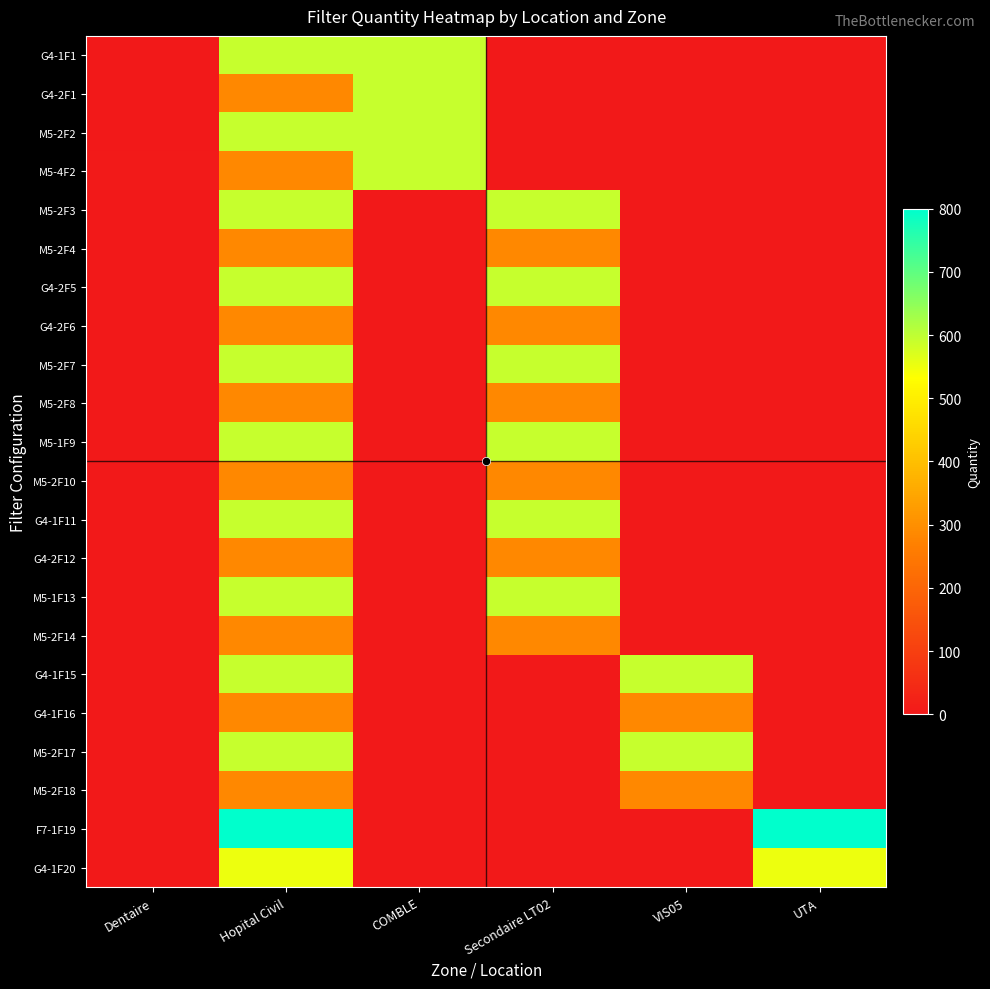

Reading right to left, transcribe all the data shown in this chart.

G4-1F1: UTA=0	VIS05=0	Secondaire LT02=0	COMBLE=592	Hopital Civil=592	Dentaire=1
G4-2F1: UTA=0	VIS05=0	Secondaire LT02=0	COMBLE=592	Hopital Civil=287	Dentaire=2
M5-2F2: UTA=0	VIS05=0	Secondaire LT02=0	COMBLE=592	Hopital Civil=592	Dentaire=2
M5-4F2: UTA=0	VIS05=0	Secondaire LT02=0	COMBLE=592	Hopital Civil=287	Dentaire=4
M5-2F3: UTA=0	VIS05=0	Secondaire LT02=592	COMBLE=0	Hopital Civil=592	Dentaire=2
M5-2F4: UTA=0	VIS05=0	Secondaire LT02=287	COMBLE=0	Hopital Civil=287	Dentaire=2
G4-2F5: UTA=0	VIS05=0	Secondaire LT02=592	COMBLE=0	Hopital Civil=592	Dentaire=2
G4-2F6: UTA=0	VIS05=0	Secondaire LT02=287	COMBLE=0	Hopital Civil=287	Dentaire=2
M5-2F7: UTA=0	VIS05=0	Secondaire LT02=592	COMBLE=0	Hopital Civil=592	Dentaire=2
M5-2F8: UTA=0	VIS05=0	Secondaire LT02=287	COMBLE=0	Hopital Civil=287	Dentaire=2
M5-1F9: UTA=0	VIS05=0	Secondaire LT02=592	COMBLE=0	Hopital Civil=592	Dentaire=1
M5-2F10: UTA=0	VIS05=0	Secondaire LT02=287	COMBLE=0	Hopital Civil=287	Dentaire=2
G4-1F11: UTA=0	VIS05=0	Secondaire LT02=592	COMBLE=0	Hopital Civil=592	Dentaire=1
G4-2F12: UTA=0	VIS05=0	Secondaire LT02=287	COMBLE=0	Hopital Civil=287	Dentaire=2
M5-1F13: UTA=0	VIS05=0	Secondaire LT02=592	COMBLE=0	Hopital Civil=592	Dentaire=1
M5-2F14: UTA=0	VIS05=0	Secondaire LT02=287	COMBLE=0	Hopital Civil=287	Dentaire=2
G4-1F15: UTA=0	VIS05=592	Secondaire LT02=0	COMBLE=0	Hopital Civil=592	Dentaire=1
G4-1F16: UTA=0	VIS05=287	Secondaire LT02=0	COMBLE=0	Hopital Civil=287	Dentaire=1
M5-2F17: UTA=0	VIS05=592	Secondaire LT02=0	COMBLE=0	Hopital Civil=592	Dentaire=2
M5-2F18: UTA=0	VIS05=287	Secondaire LT02=0	COMBLE=0	Hopital Civil=287	Dentaire=2
F7-1F19: UTA=800	VIS05=0	Secondaire LT02=0	COMBLE=0	Hopital Civil=800	Dentaire=1
G4-1F20: UTA=550	VIS05=0	Secondaire LT02=0	COMBLE=0	Hopital Civil=550	Dentaire=1